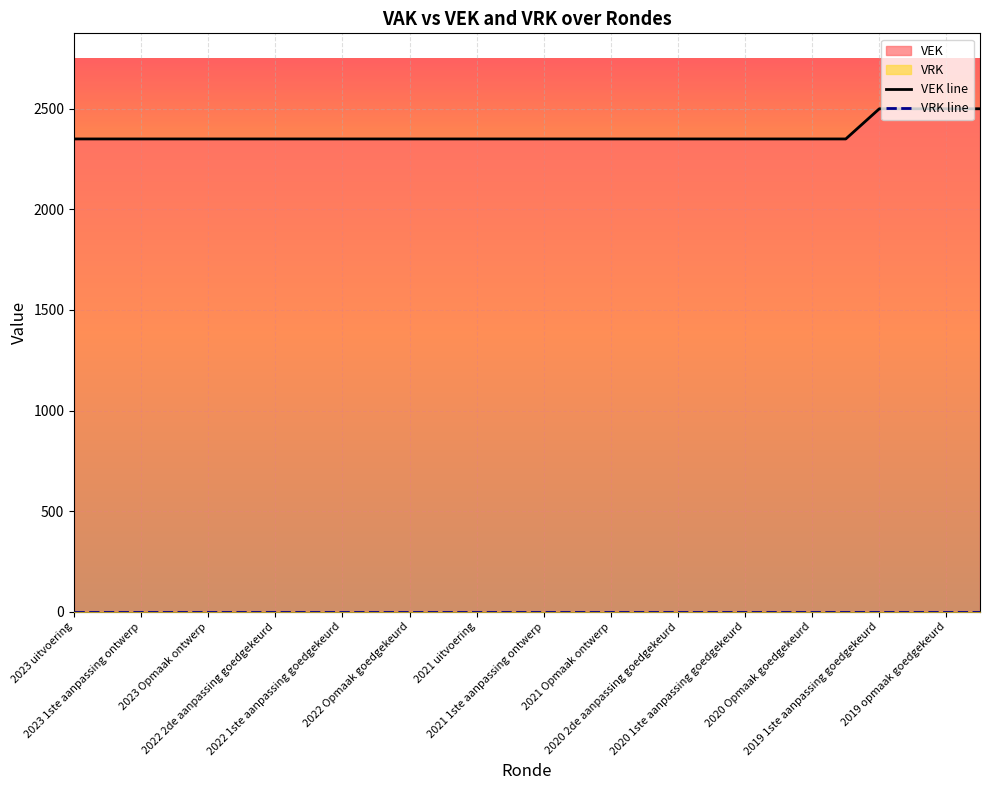

Between 2022 Opmaak goedgekeurd and 2020 Opmaak goedgekeurd, which series saw the biggest shift?

VEK line